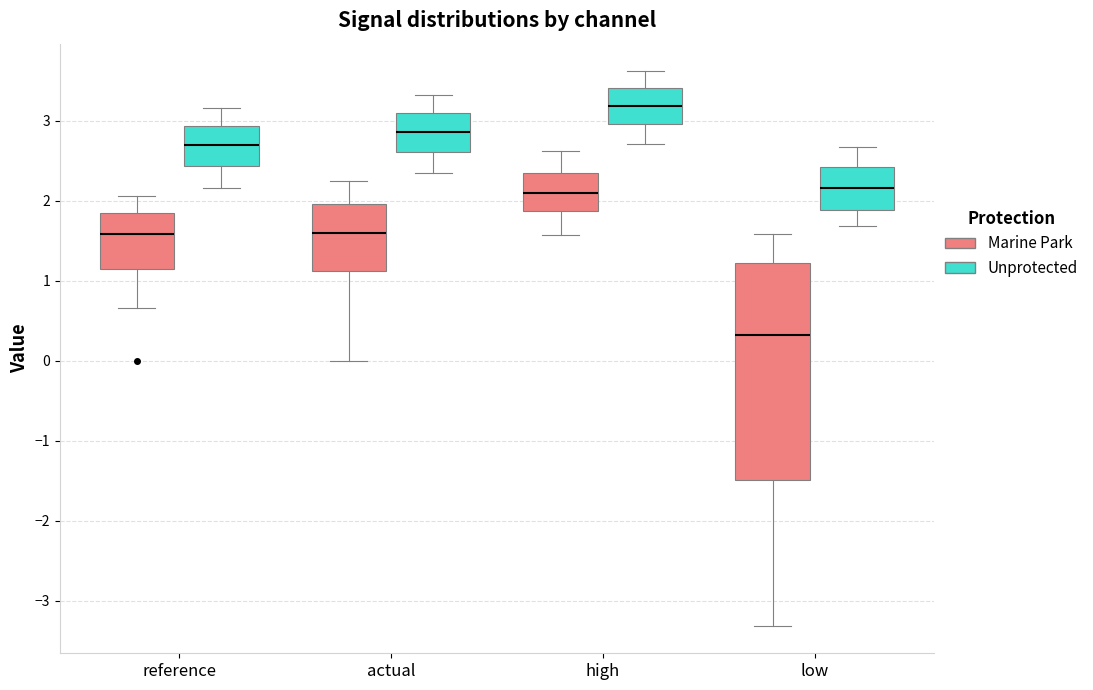

Reading left to right, read every box against the y-axis: the position of its median line, the range the box covers, and the ends of its whiskers. The values are not printed on the chart, so give them approximately, as read against the axis.

reference (Marine Park): median 1.6, box 1.2 to 1.9, whiskers 0.7 to 2.1
reference (Unprotected): median 2.7, box 2.4 to 2.9, whiskers 2.2 to 3.2
actual (Marine Park): median 1.6, box 1.1 to 2.0, whiskers 0.0 to 2.3
actual (Unprotected): median 2.9, box 2.6 to 3.1, whiskers 2.4 to 3.3
high (Marine Park): median 2.1, box 1.9 to 2.3, whiskers 1.6 to 2.6
high (Unprotected): median 3.2, box 3.0 to 3.4, whiskers 2.7 to 3.6
low (Marine Park): median 0.3, box -1.5 to 1.2, whiskers -3.3 to 1.6
low (Unprotected): median 2.2, box 1.9 to 2.4, whiskers 1.7 to 2.7